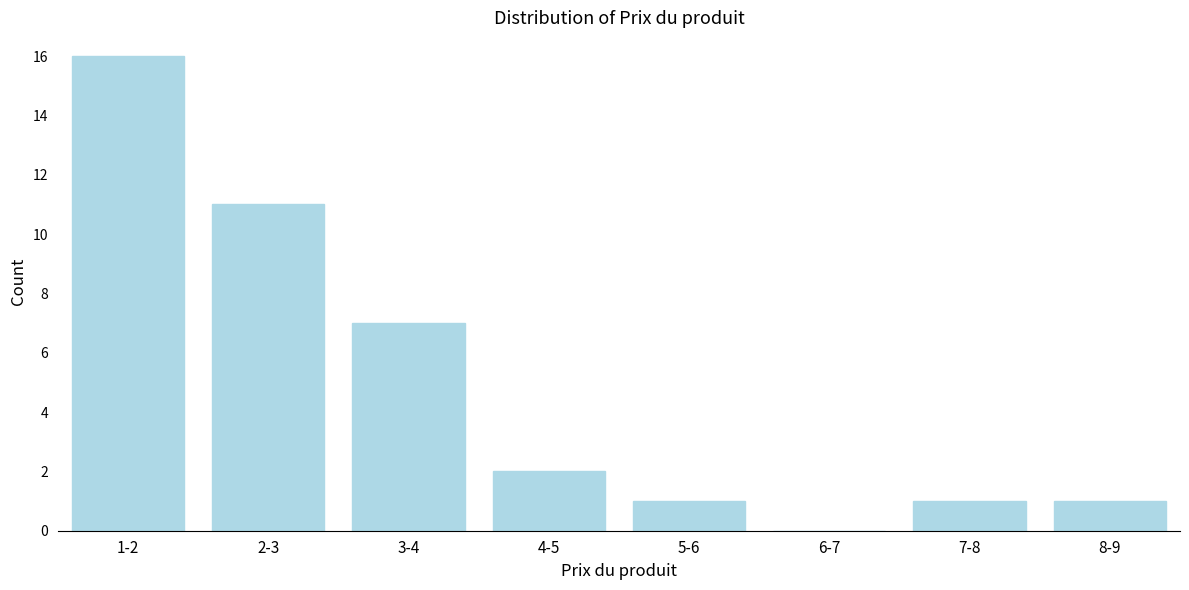

Reading right to left, extract all data points from this chart.

8-9=1	7-8=1	6-7=0	5-6=1	4-5=2	3-4=7	2-3=11	1-2=16